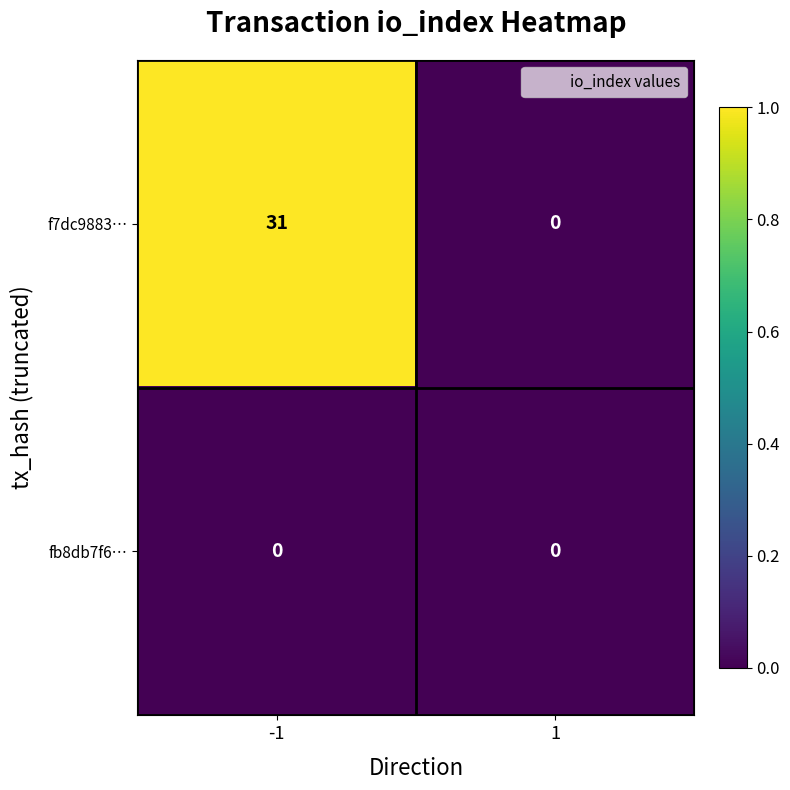

Rank the series by their maximum value, from highest to lowest.

f7dc9883…, fb8db7f6…